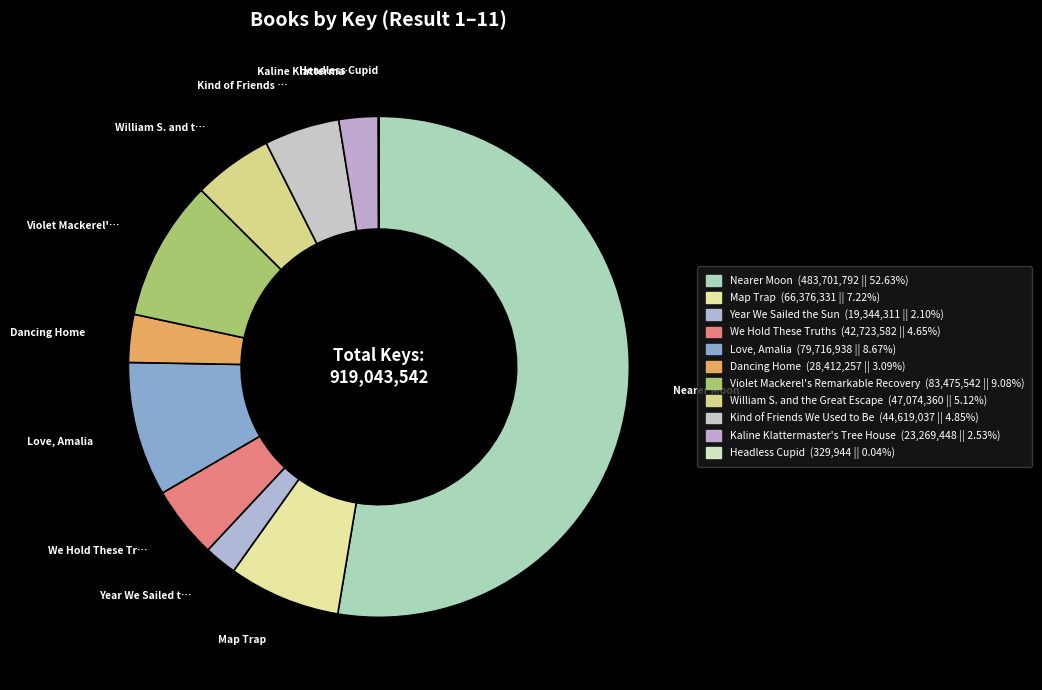

Rank the categories by value from highest to lowest.

Nearer Moon, Violet Mackerel's Remarkable Recovery, Love, Amalia, Map Trap, William S. and the Great Escape, Kind of Friends We Used to Be, We Hold These Truths, Dancing Home, Kaline Klattermaster's Tree House, Year We Sailed the Sun, Headless Cupid